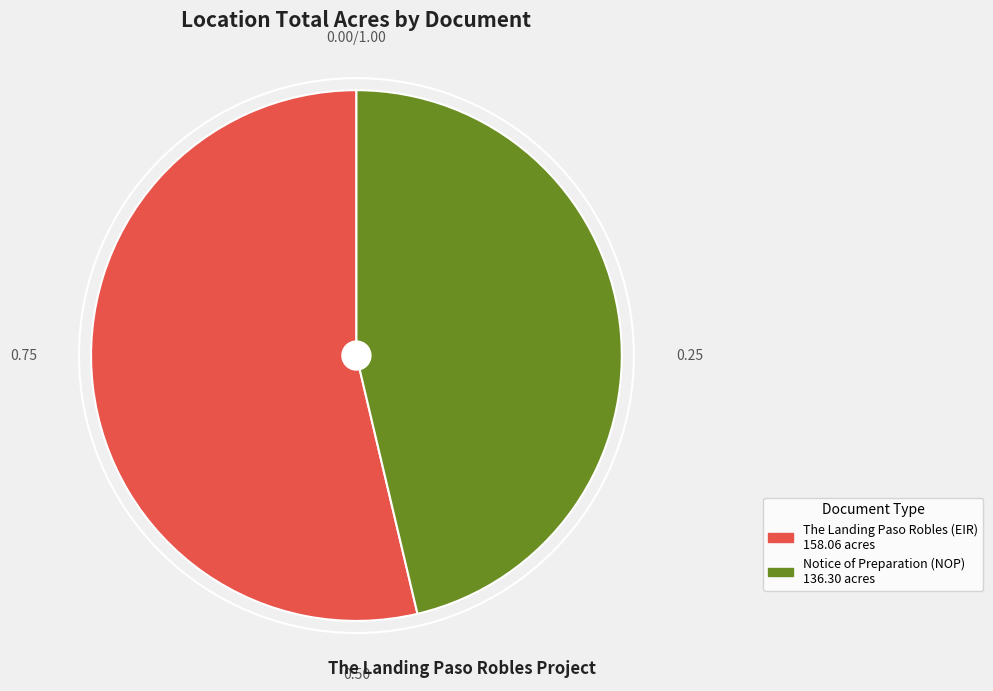

Is there any slice that represents more than half of the pie?

Yes